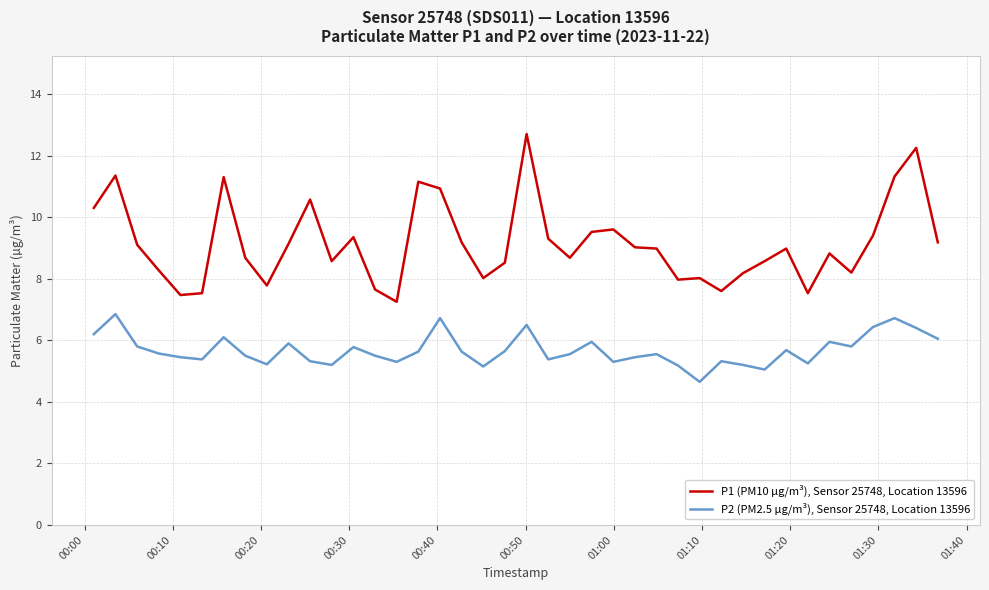

Which series has the largest range (max minus min)?

P1 (PM10 µg/m³), Sensor 25748, Location 13596